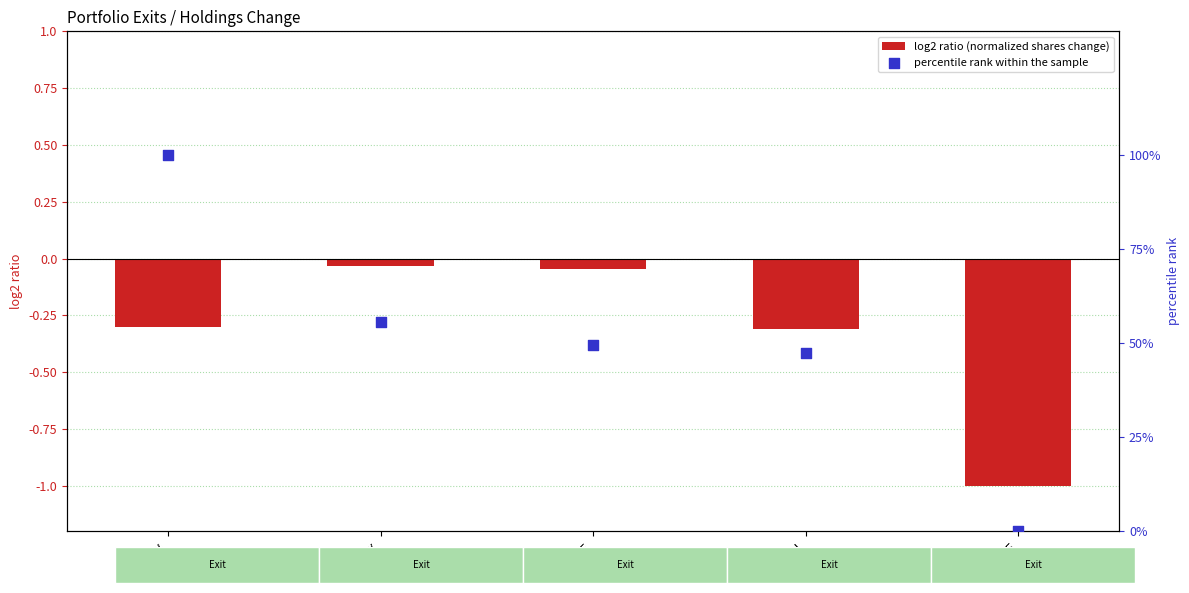

At how many categories does at least one series exceed 49?

3